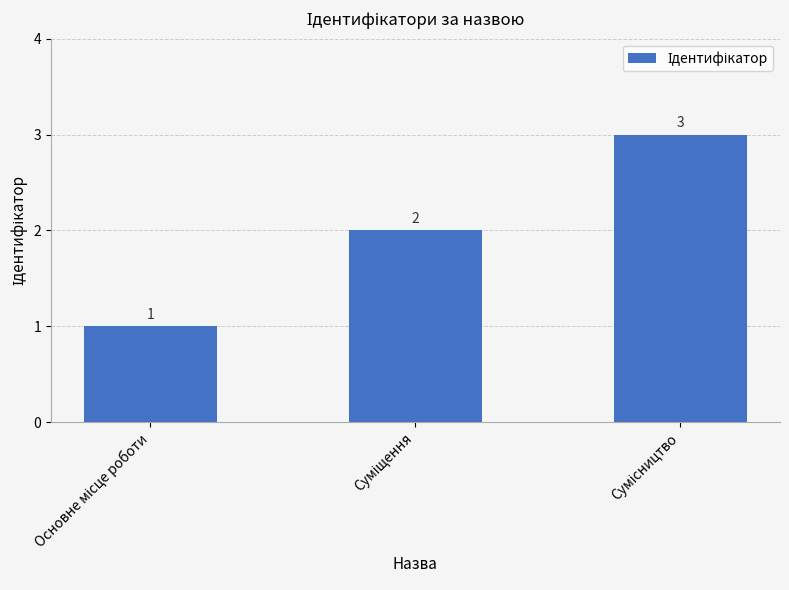

What is the sum of all values?

6